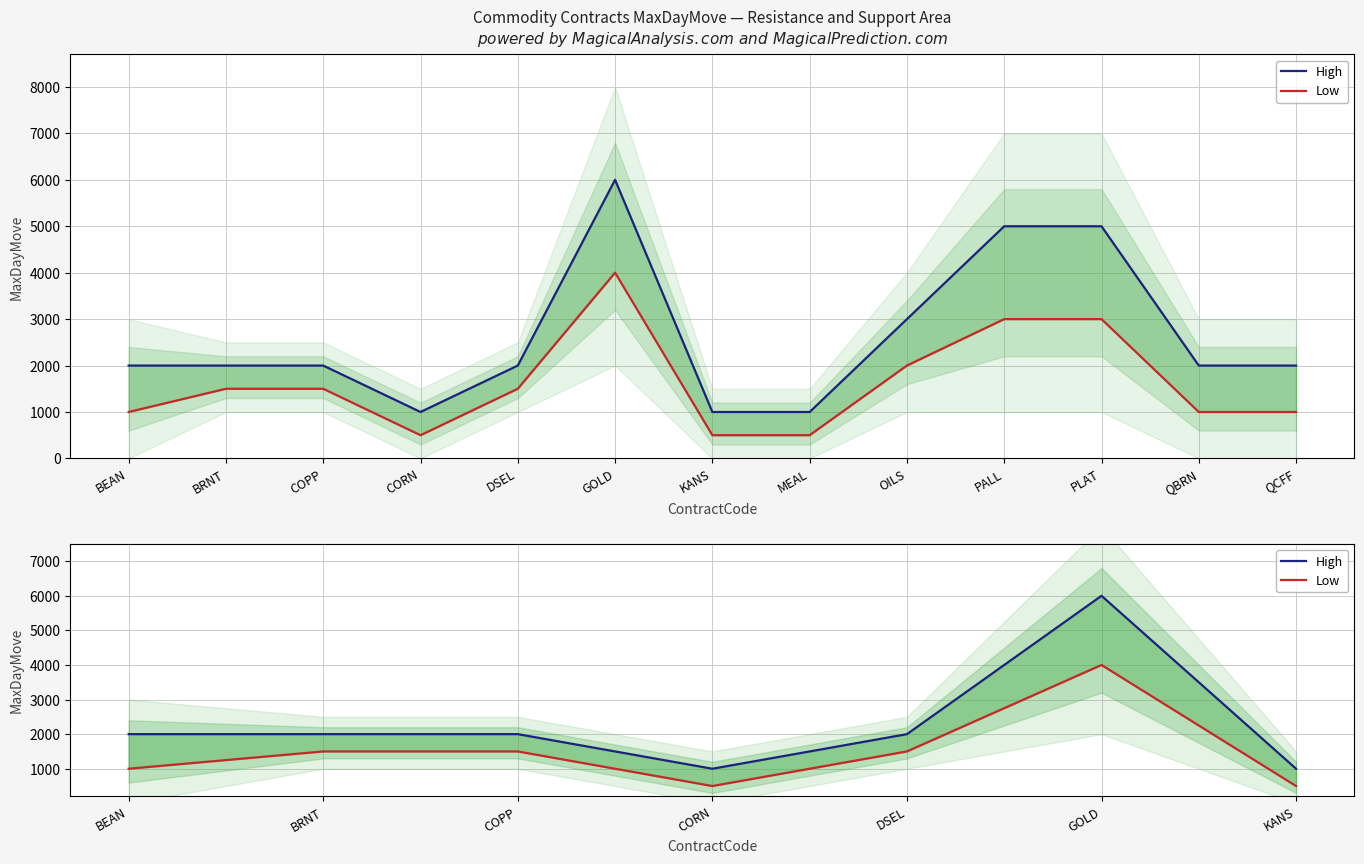

True or false: Low and High cross at least once.

False